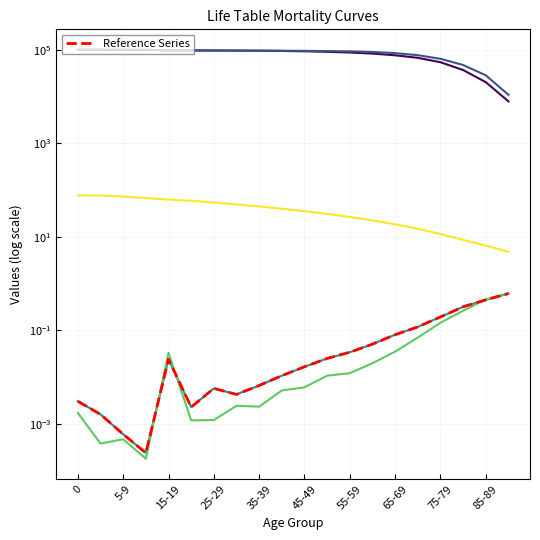

The value of ex_m at 35-39 is 79.2. True or false?

False